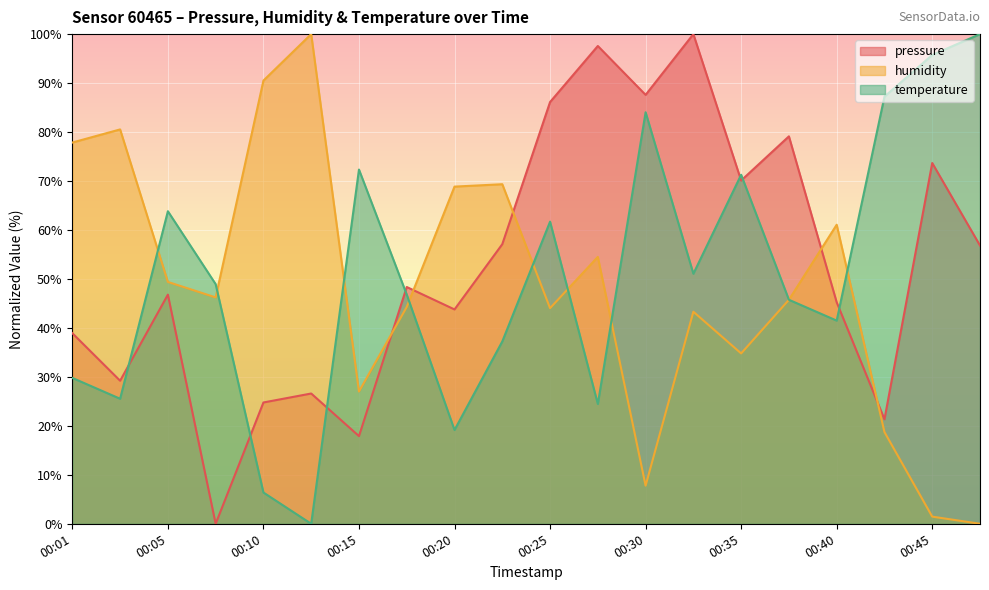

What is the value of the humidity point at the 15th from the left?

34.8